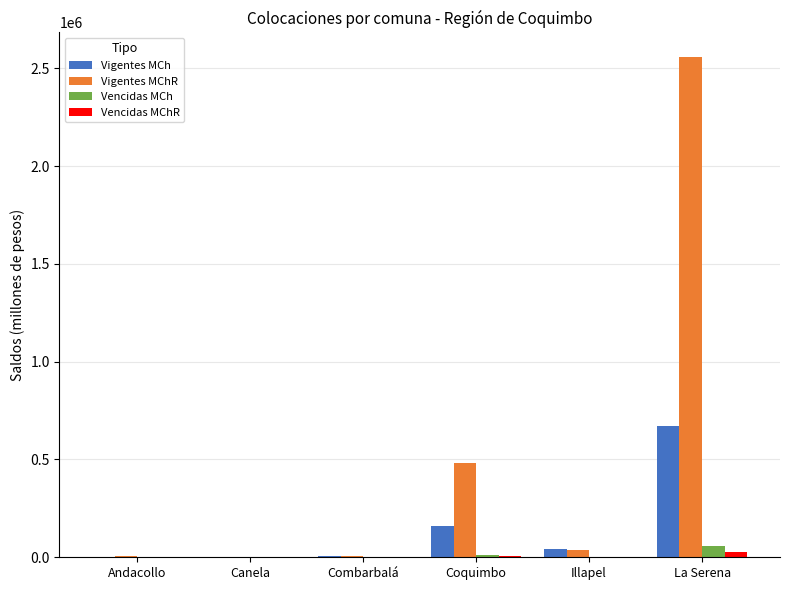

Count the number of data series in this chart.

4